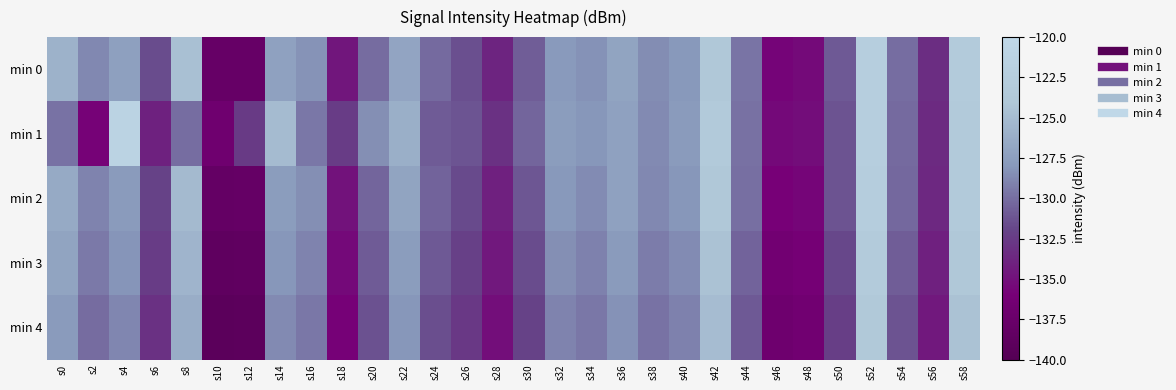

Rank the series by their maximum value, from highest to lowest.

min 1, min 0, min 2, min 3, min 4